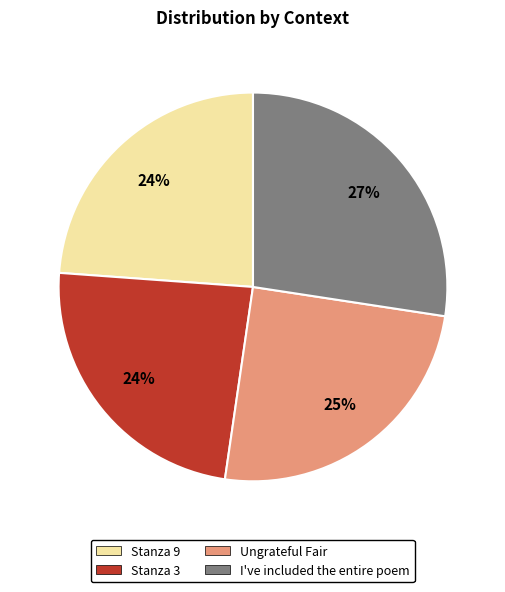

Is there any slice that represents more than half of the pie?

No